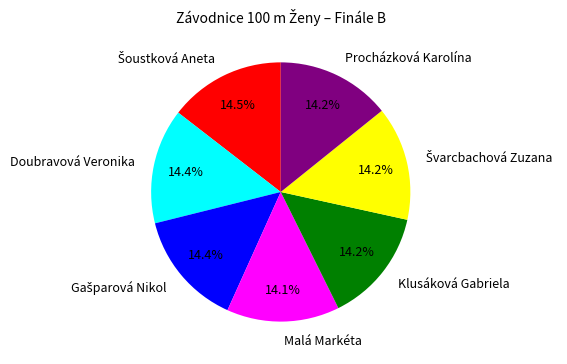

Approximately how many times larger is the value at Procházková Karolína compared to Klusáková Gabriela?

1.0